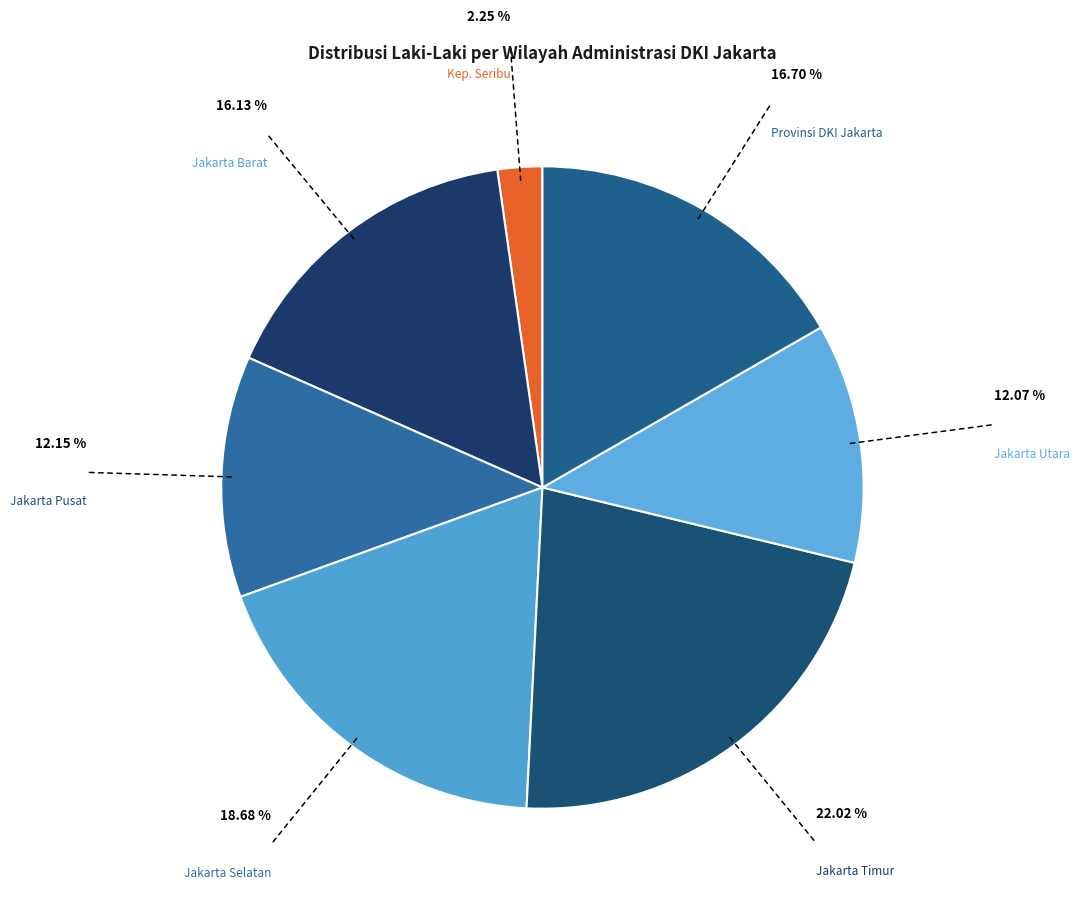

How many segments does this pie chart have?

7